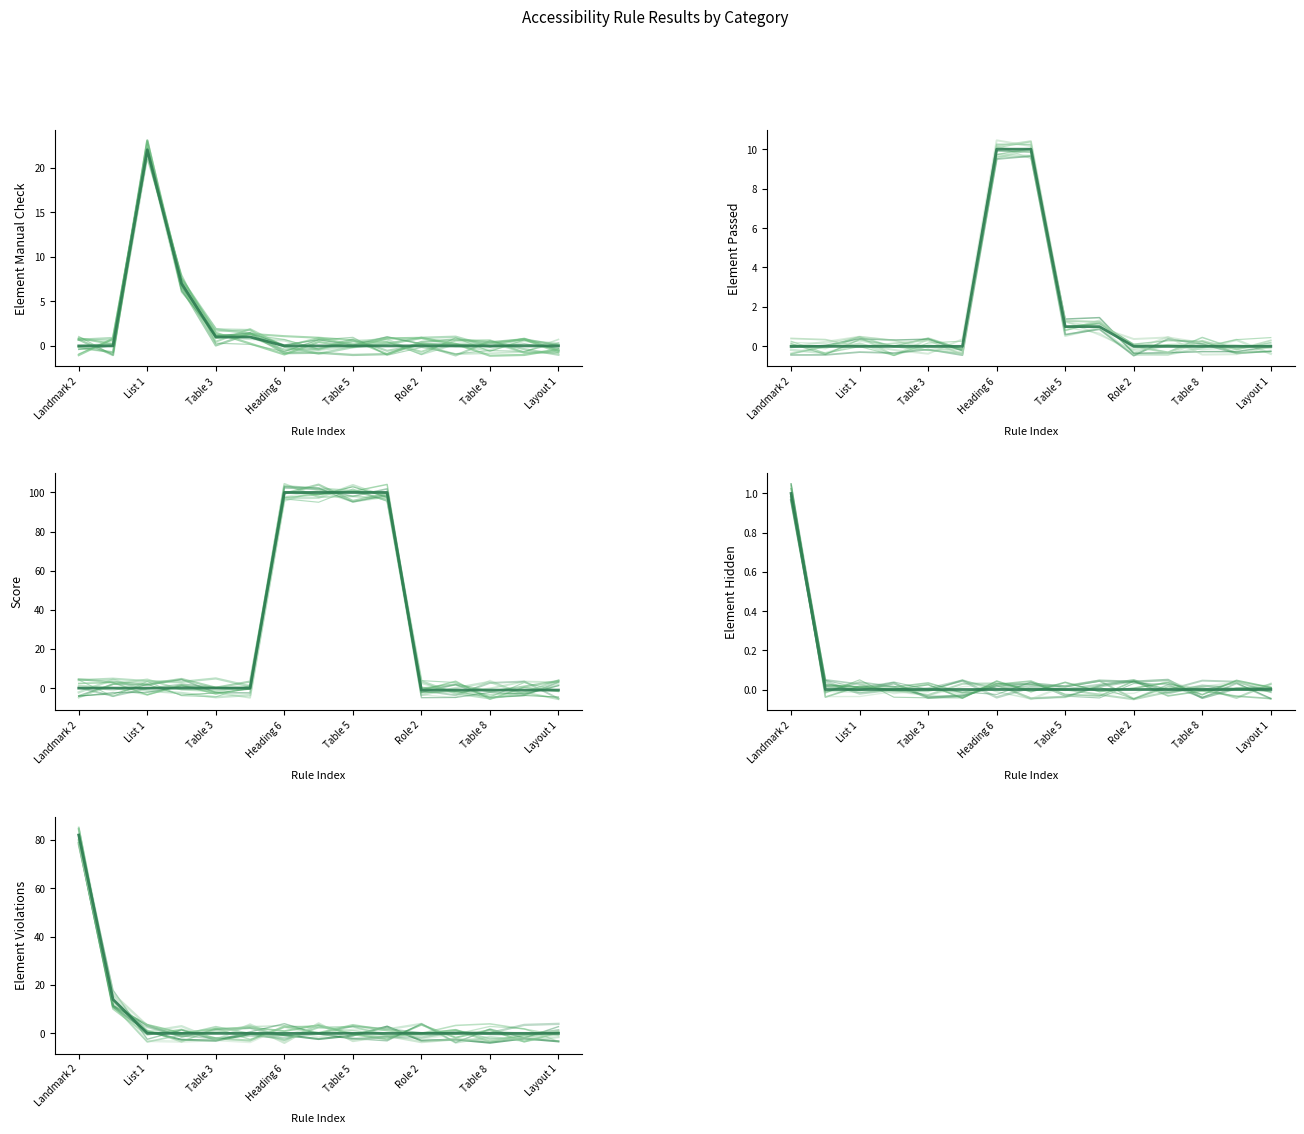

List the series in order of their peak value, lowest first.

Element Hidden, Element Passed, Element Manual Check, Element Violations, Score